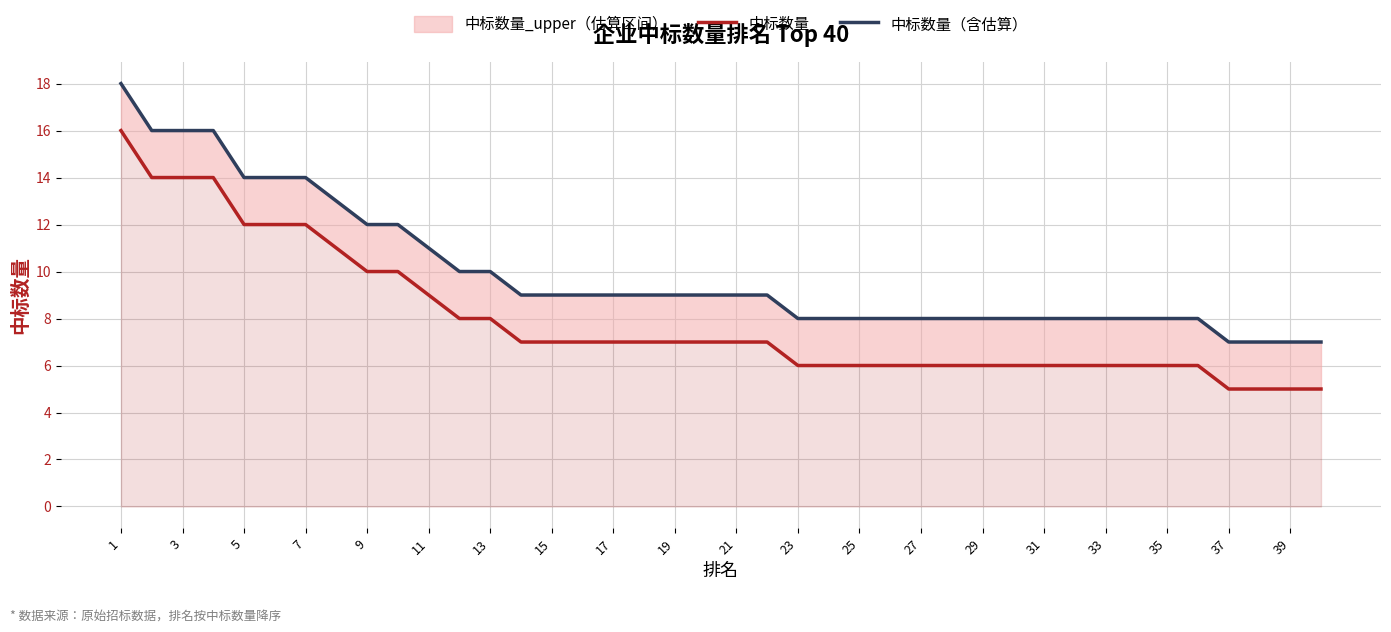

What is the average value of the 中标数量（含估算） series?

10